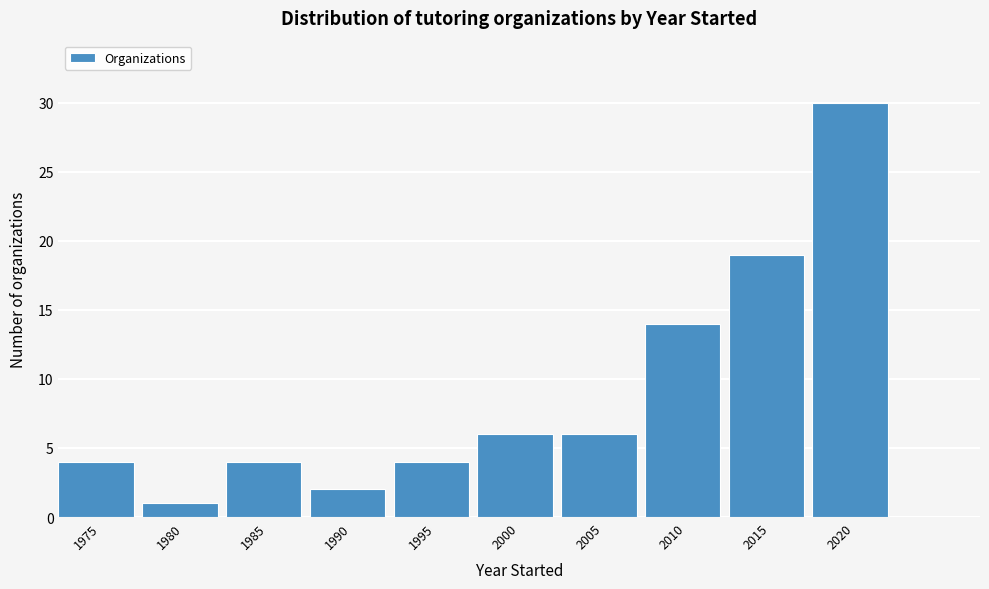

Reading left to right, list all the values displayed in this chart.

1975=4	1980=1	1985=4	1990=2	1995=4	2000=6	2005=6	2010=14	2015=19	2020=30